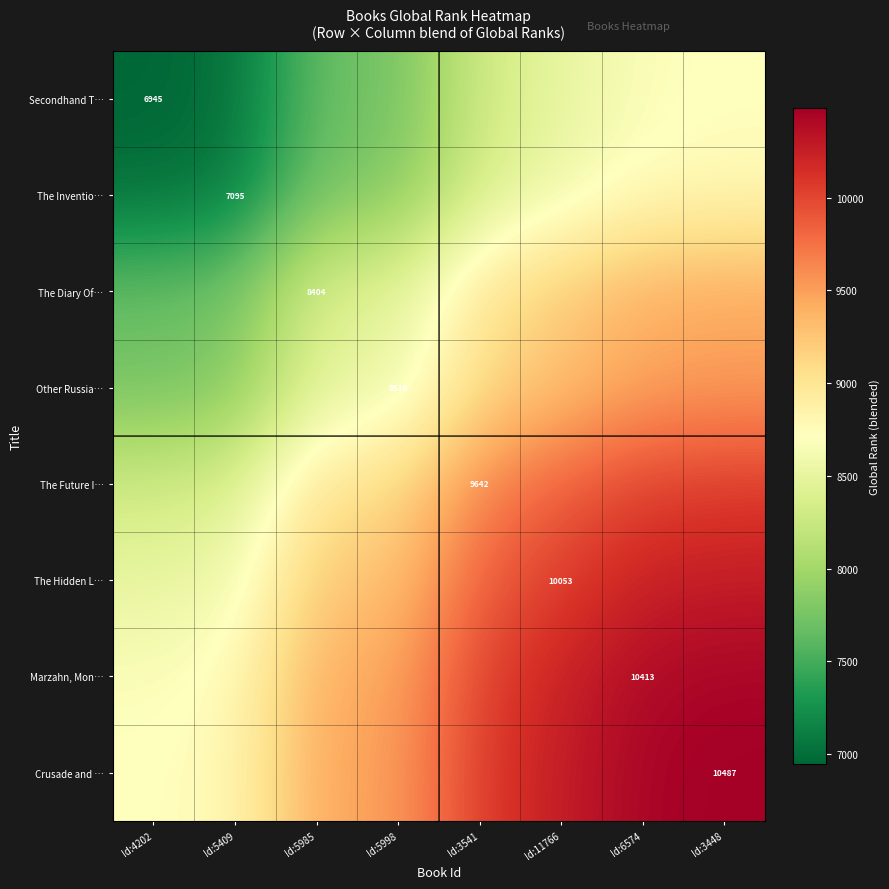

The The Inventio… series shows 7095.0 at Id:5409. True or false?

True